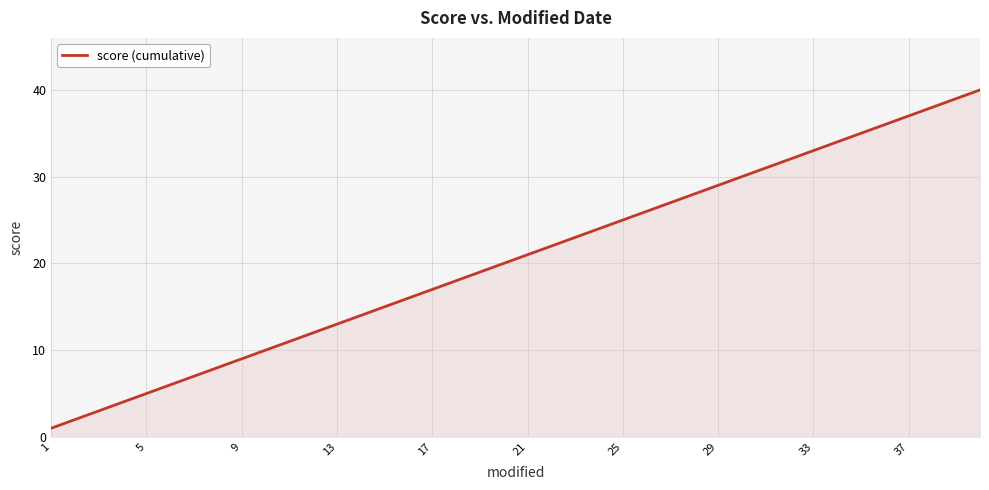

What is the difference between the maximum and minimum values?

39